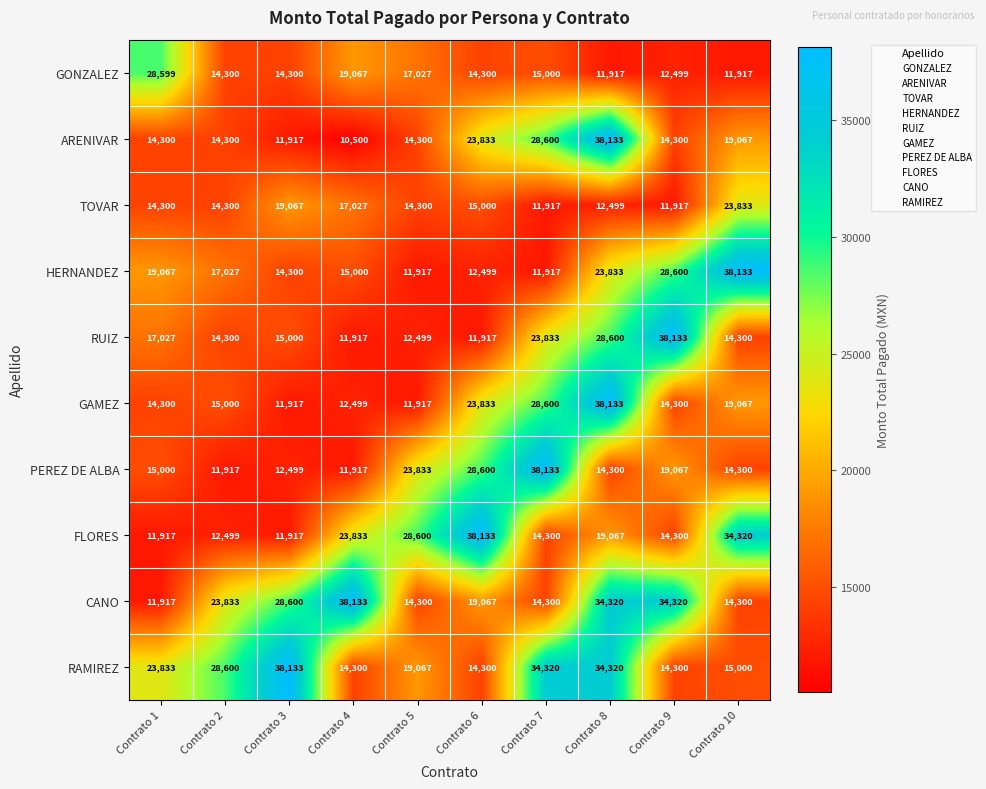

Which series has the largest total across all categories?

RAMIREZ